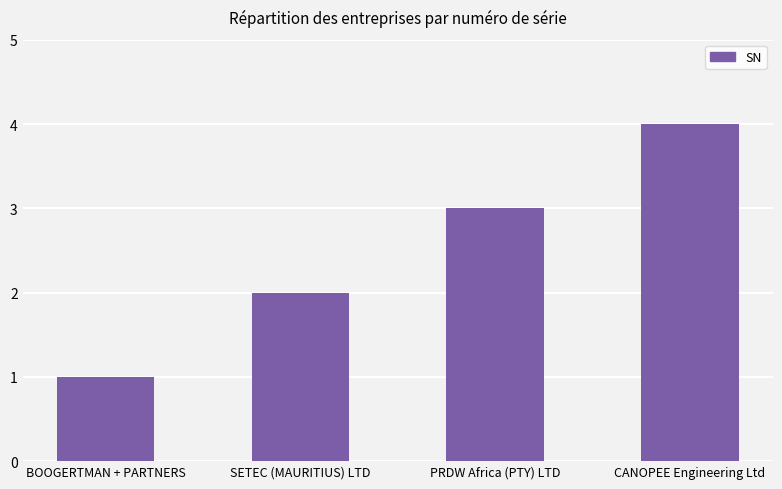

Which has a higher value, CANOPEE Engineering Ltd or BOOGERTMAN + PARTNERS?

CANOPEE Engineering Ltd